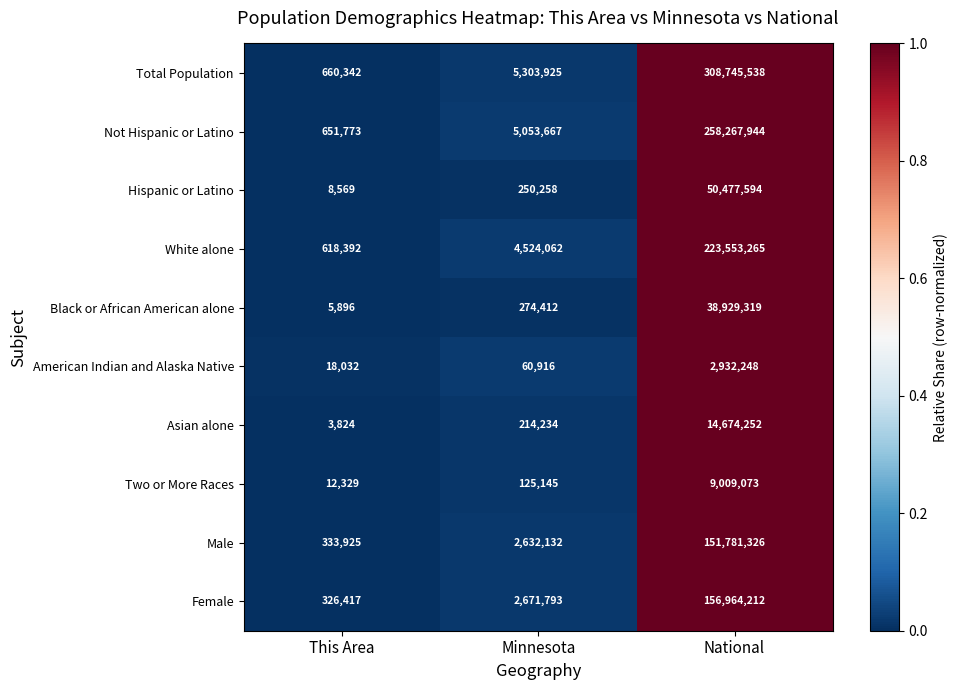

Which series has the widest spread of values?

Total Population